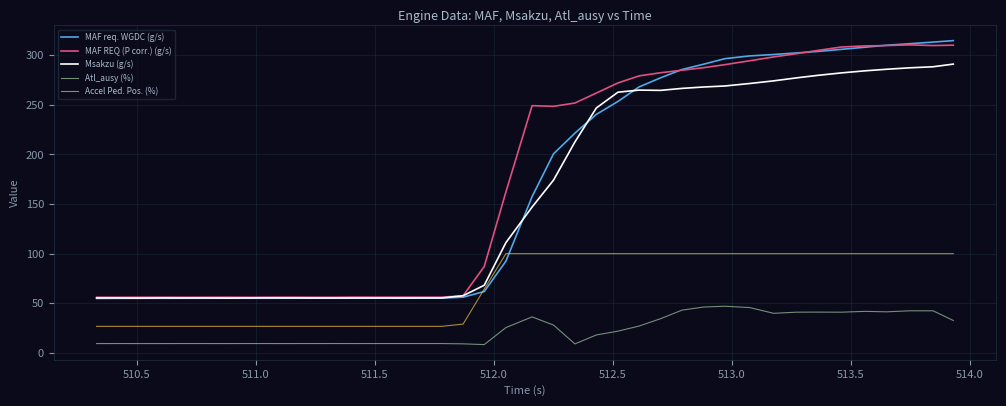

What is the maximum value shown in the chart?

314.8